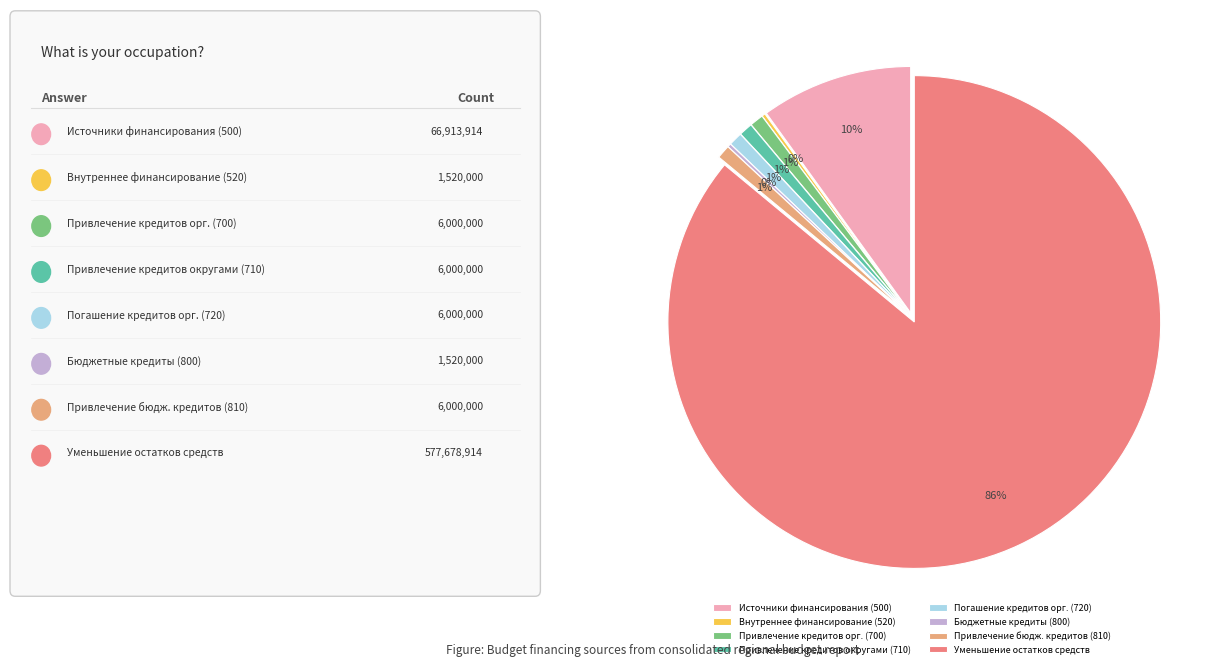

What is the smallest slice in the pie chart?

источники внутреннего финансирования (520)